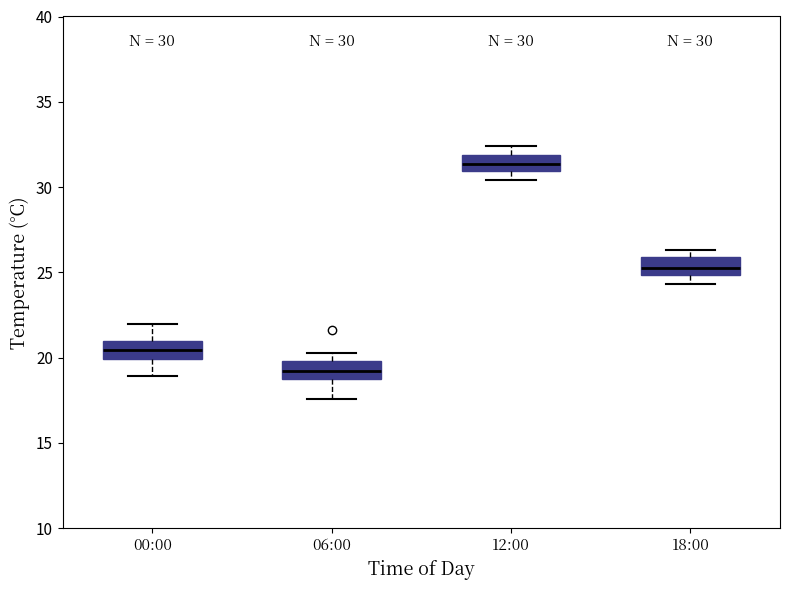

Which box has the lowest median line?

06:00